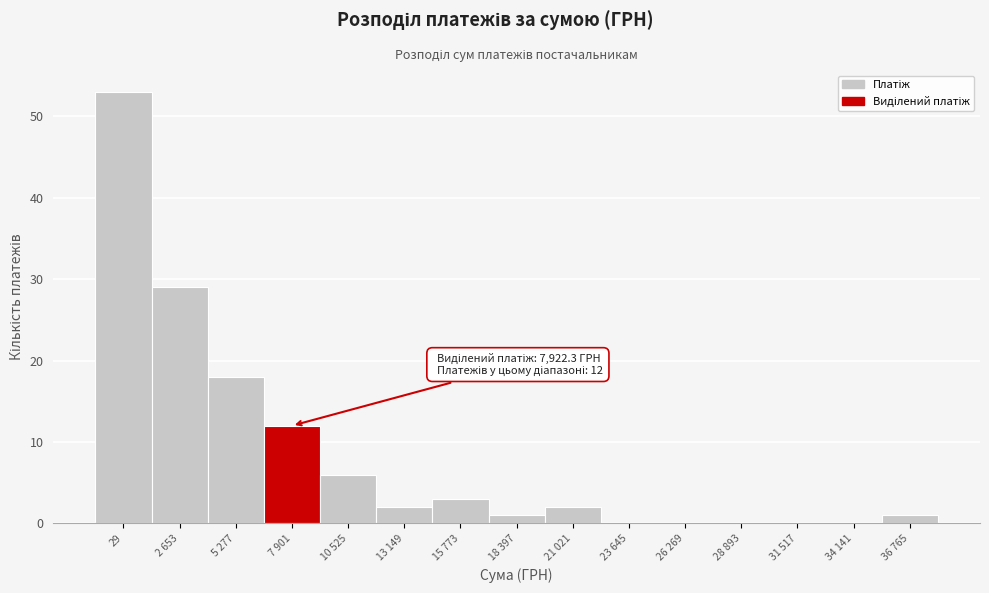

Reading right to left, list all the values displayed in this chart.

36 765=1	34 141=0	31 517=0	28 893=0	26 269=0	23 645=0	21 021=2	18 397=1	15 773=3	13 149=2	10 525=6	7 901=12	5 277=18	2 653=29	29=53